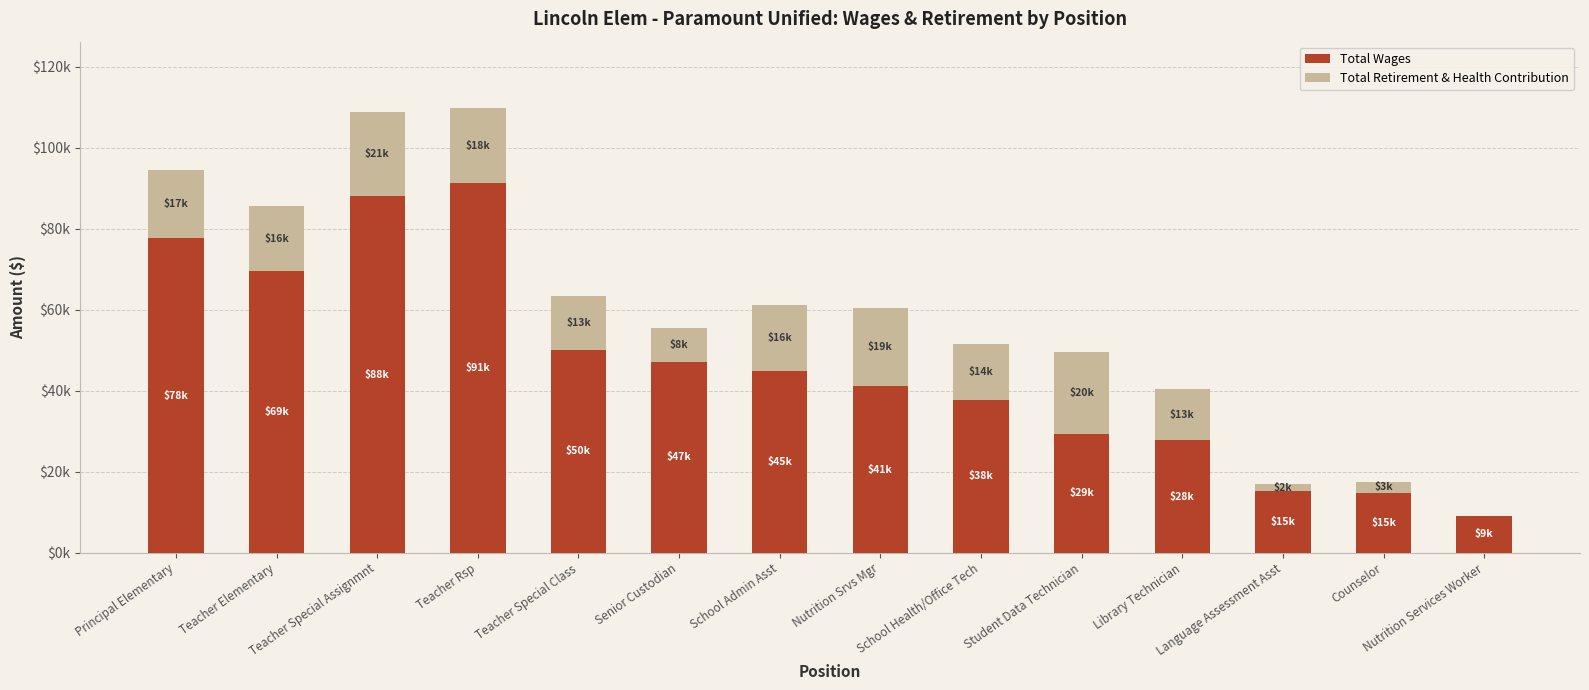

What is the value of the Total Wages bar at the 5th from the left?

49990.0